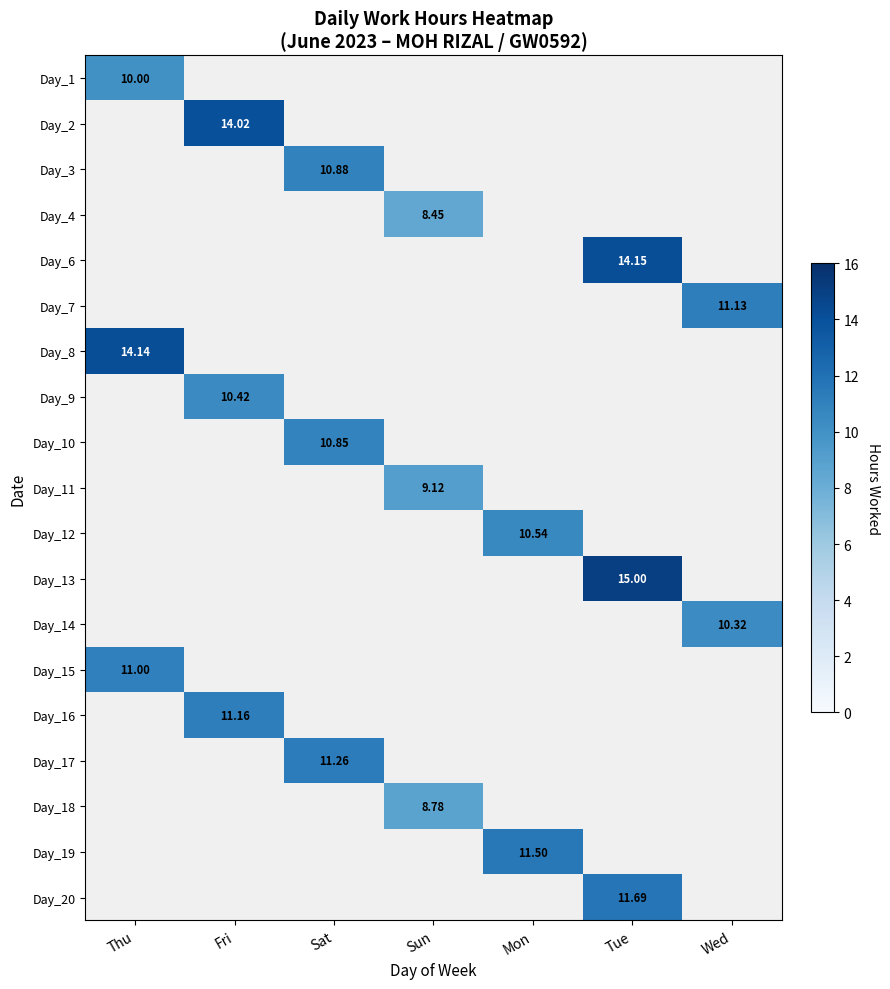

At Thu, list the series in order from smallest to largest.

Day_2, Day_3, Day_4, Day_6, Day_7, Day_9, Day_10, Day_11, Day_12, Day_13, Day_14, Day_16, Day_17, Day_18, Day_19, Day_20, Day_1, Day_15, Day_8